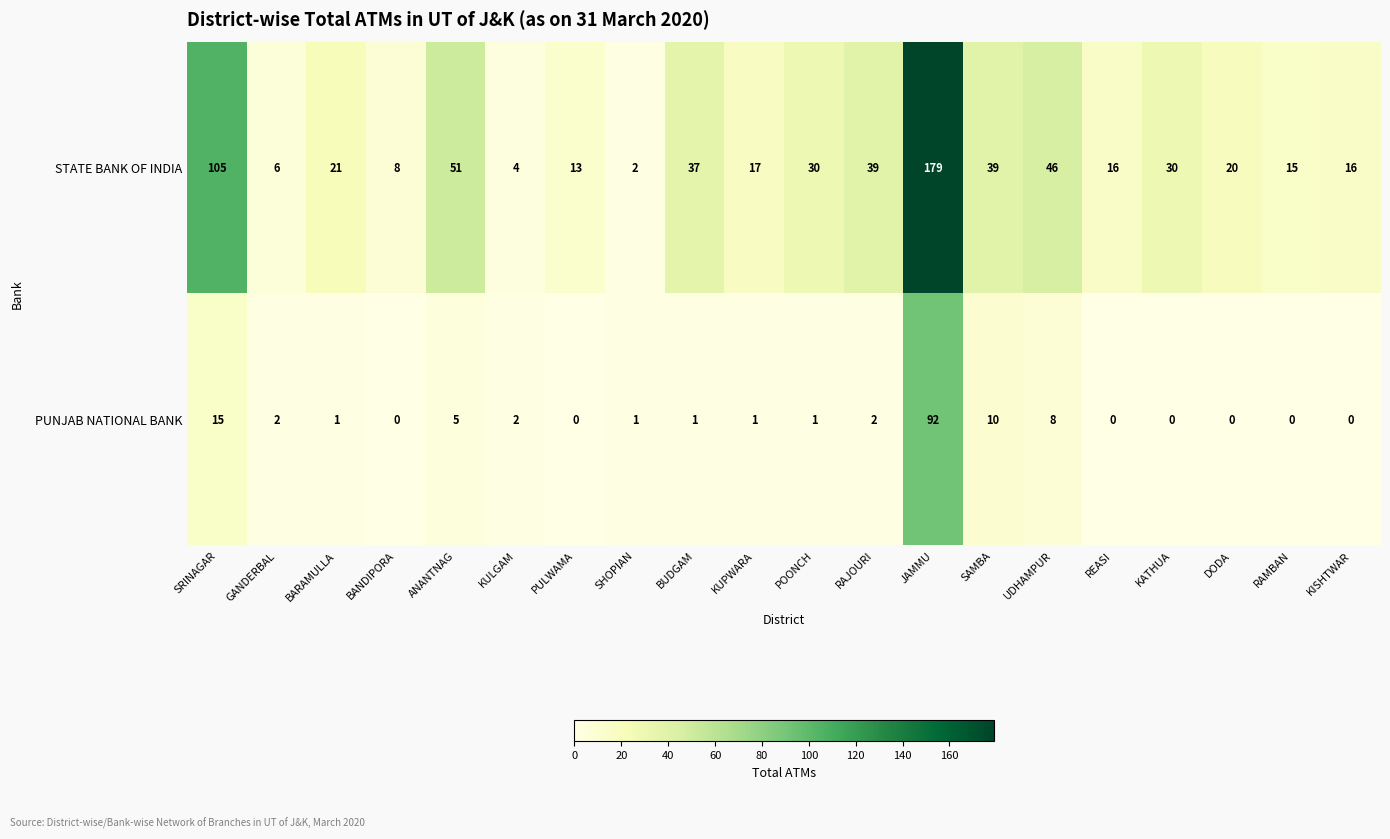

Is the value of STATE BANK OF INDIA at SRINAGAR greater than the value of PUNJAB NATIONAL BANK at SRINAGAR?

Yes